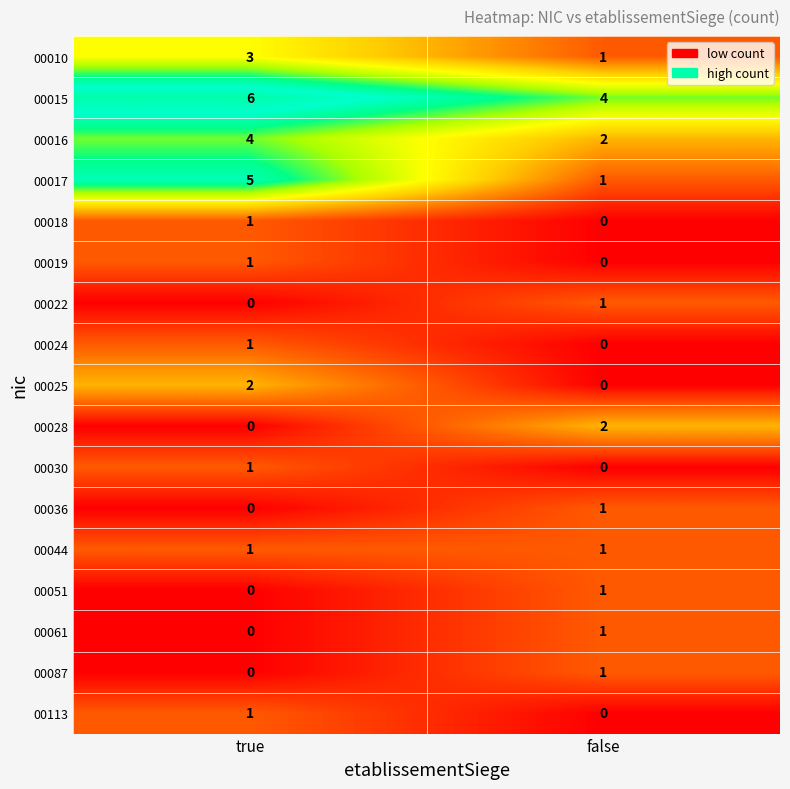

What is the maximum value shown in the chart?

6